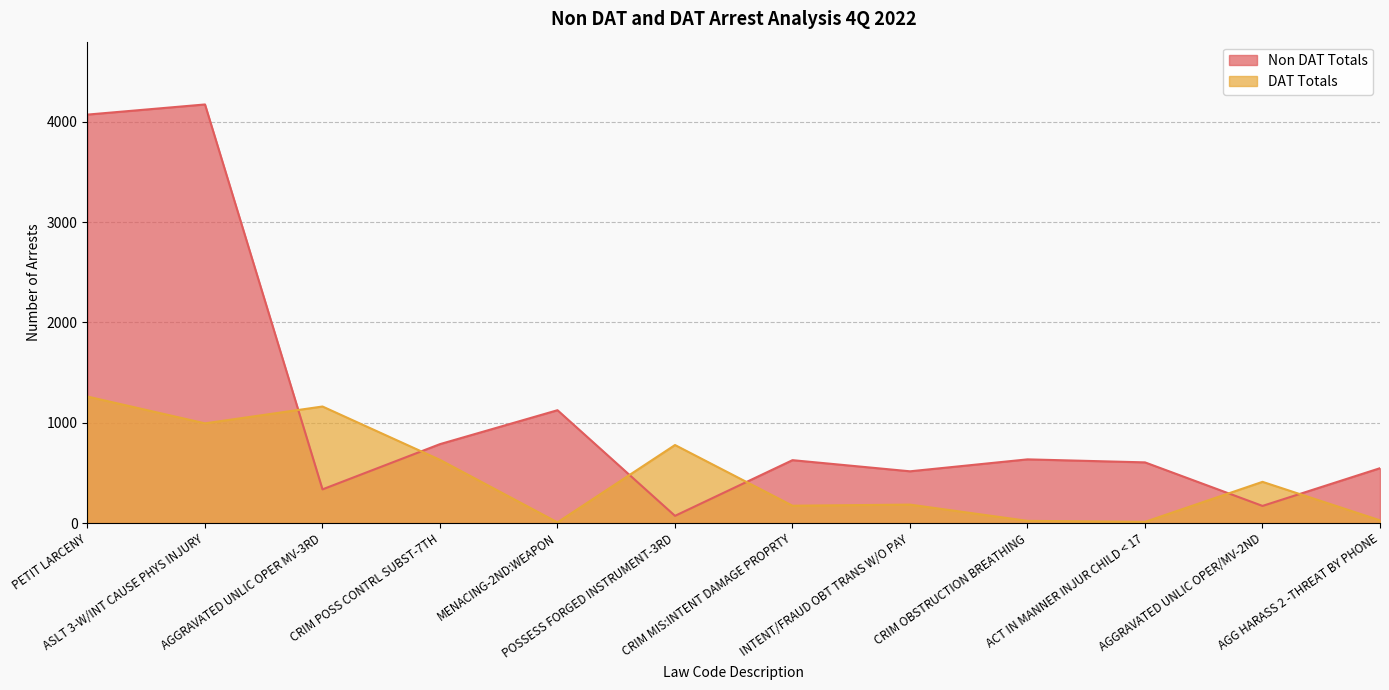

Reading right to left, transcribe all the data shown in this chart.

Non DAT Totals: AGG HARASS 2 -THREAT BY PHONE=547	AGGRAVATED UNLIC OPER/MV-2ND=171	ACT IN MANNER INJUR CHILD < 17=605	CRIM OBSTRUCTION BREATHING=635	INTENT/FRAUD OBT TRANS W/O PAY=516	CRIM MIS:INTENT DAMAGE PROPRTY=627	POSSESS FORGED INSTRUMENT-3RD=72	MENACING-2ND:WEAPON=1125	CRIM POSS CONTRL SUBST-7TH=787	AGGRAVATED UNLIC OPER MV-3RD=336	ASLT 3-W/INT CAUSE PHYS INJURY=4173	PETIT LARCENY=4072
DAT Totals: AGG HARASS 2 -THREAT BY PHONE=27	AGGRAVATED UNLIC OPER/MV-2ND=411	ACT IN MANNER INJUR CHILD < 17=12	CRIM OBSTRUCTION BREATHING=22	INTENT/FRAUD OBT TRANS W/O PAY=184	CRIM MIS:INTENT DAMAGE PROPRTY=173	POSSESS FORGED INSTRUMENT-3RD=778	MENACING-2ND:WEAPON=7	CRIM POSS CONTRL SUBST-7TH=630	AGGRAVATED UNLIC OPER MV-3RD=1162	ASLT 3-W/INT CAUSE PHYS INJURY=994	PETIT LARCENY=1261